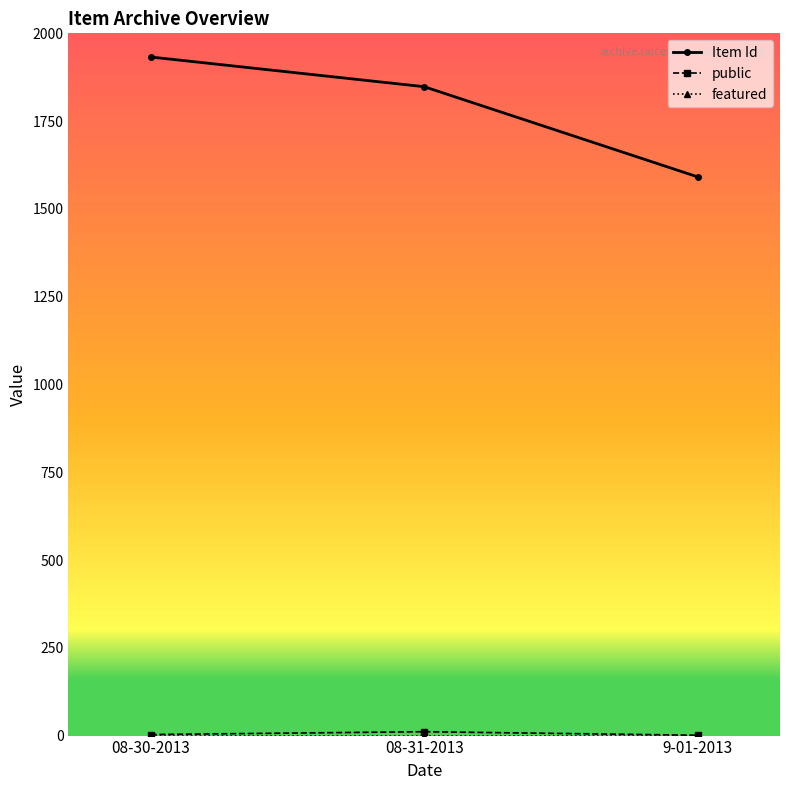

At how many categories does at least one series exceed 724?

3